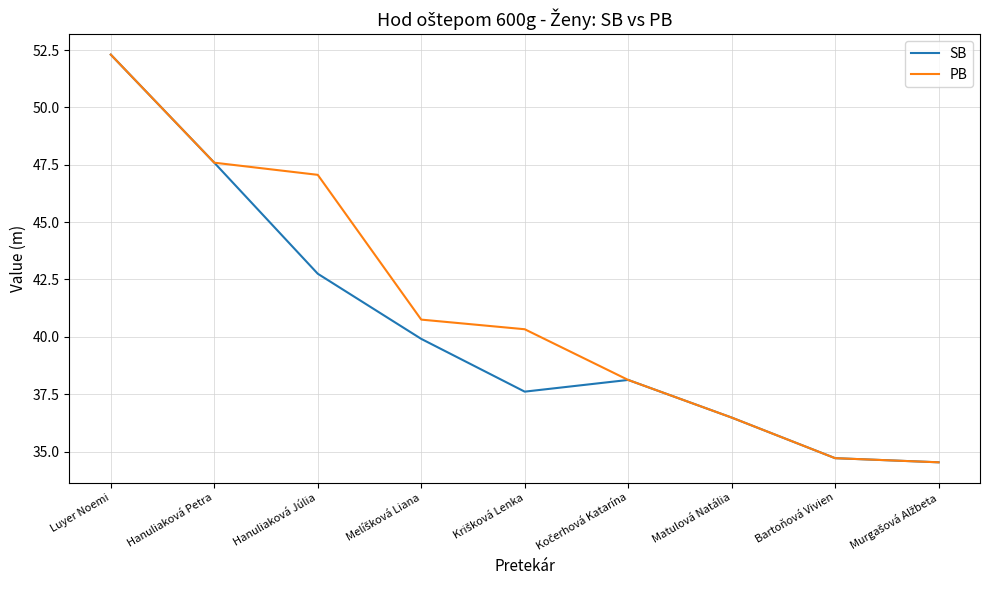

The value of SB at Matulová Natália is 36.5. True or false?

True